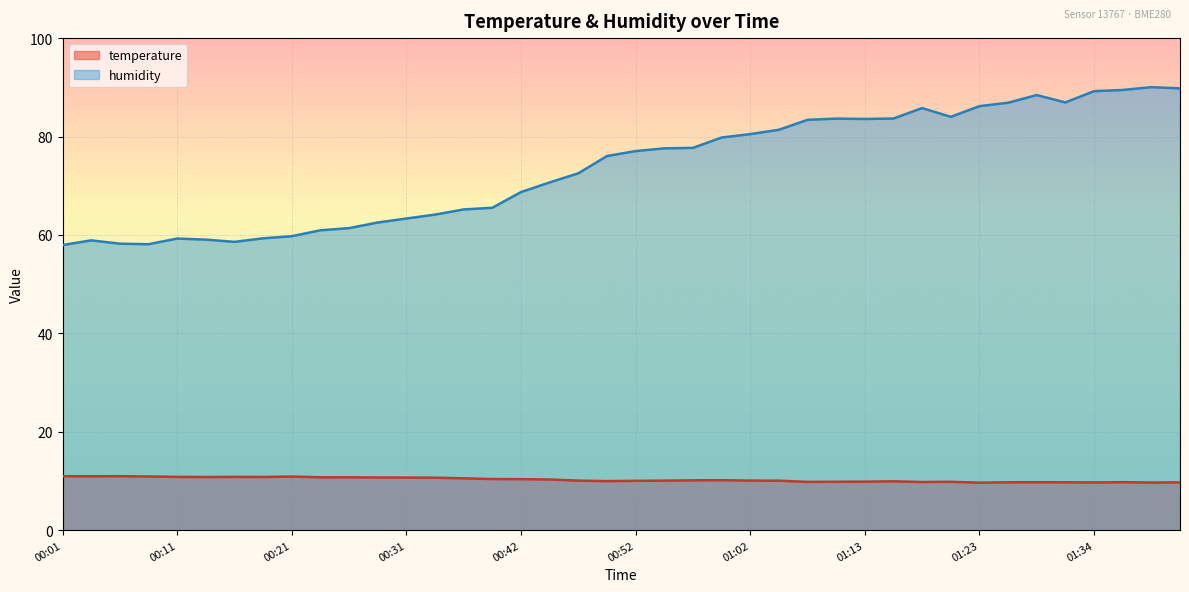

What is the maximum value for humidity?

90.0